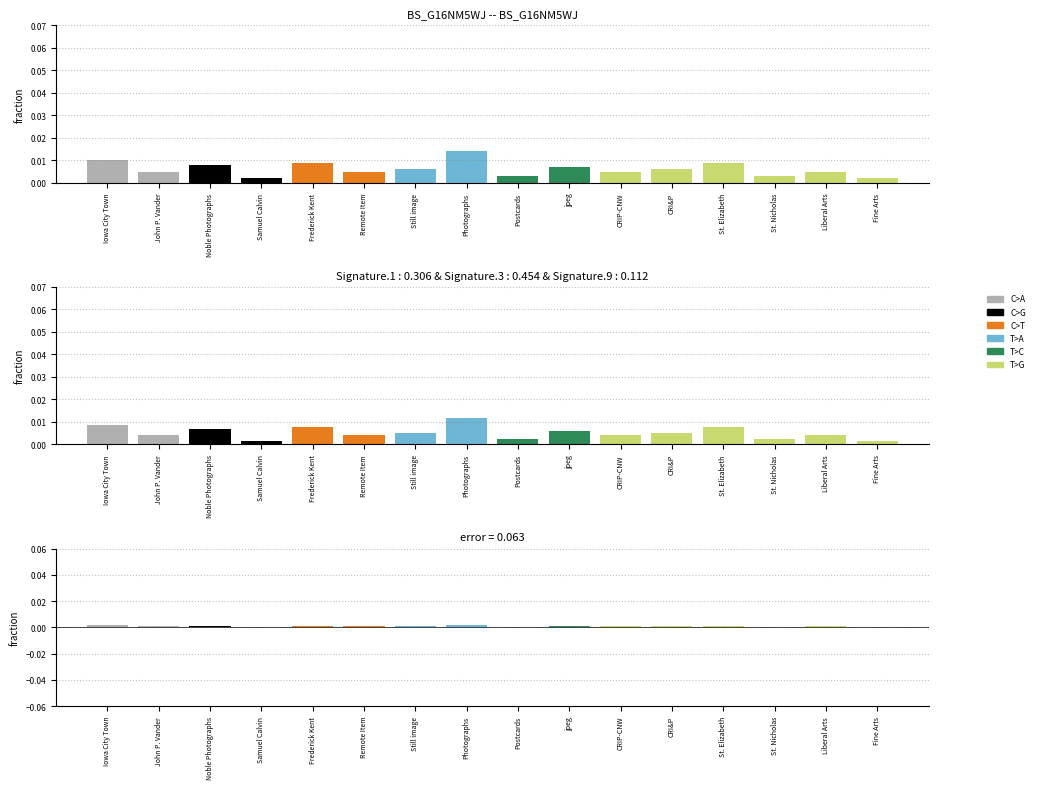

What are all the series names shown in the legend?

C>A, C>G, C>T, T>A, T>C, T>G